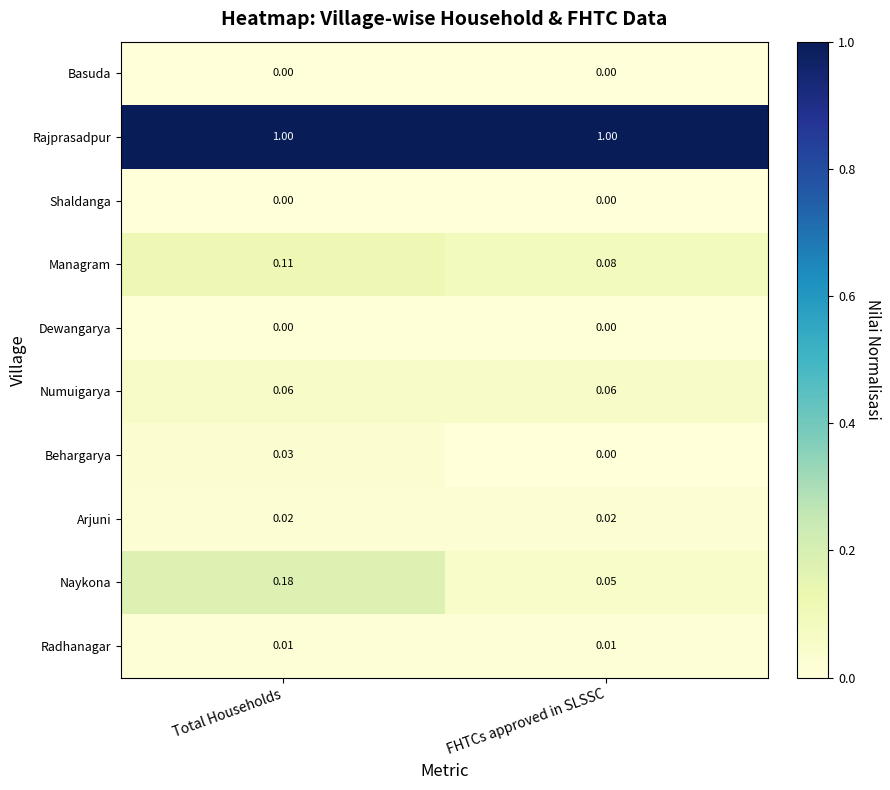

Which series changed the most between Total Households and FHTCs approved in SLSSC?

Naykona